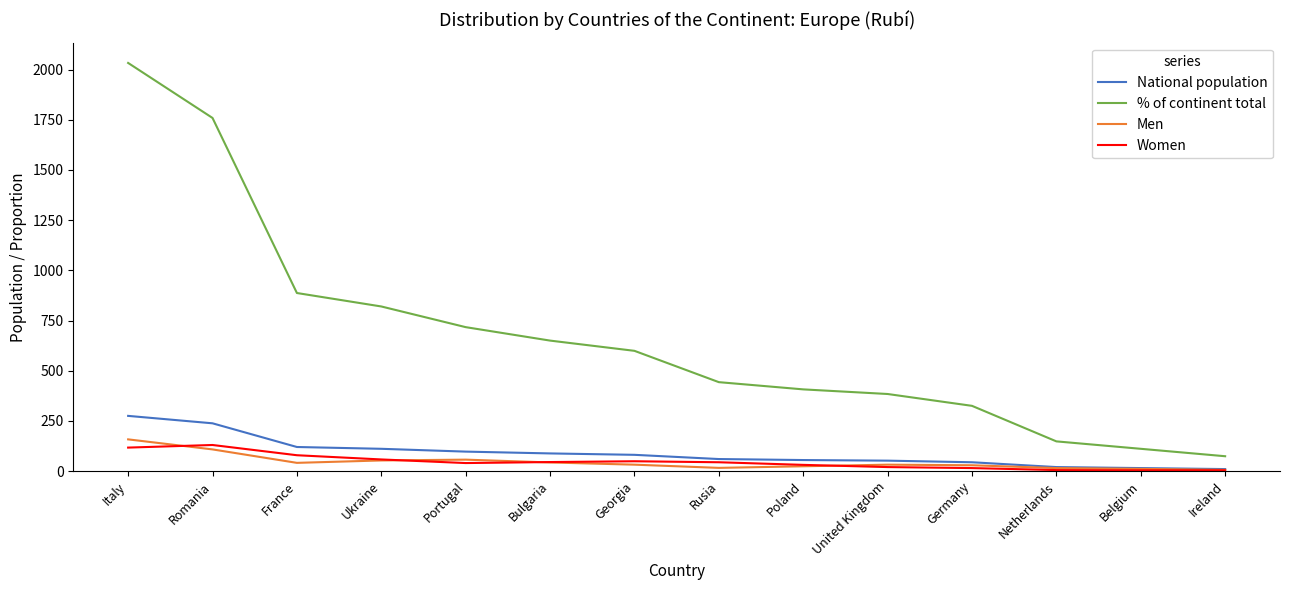

At how many categories does at least one series exceed 1826?

1